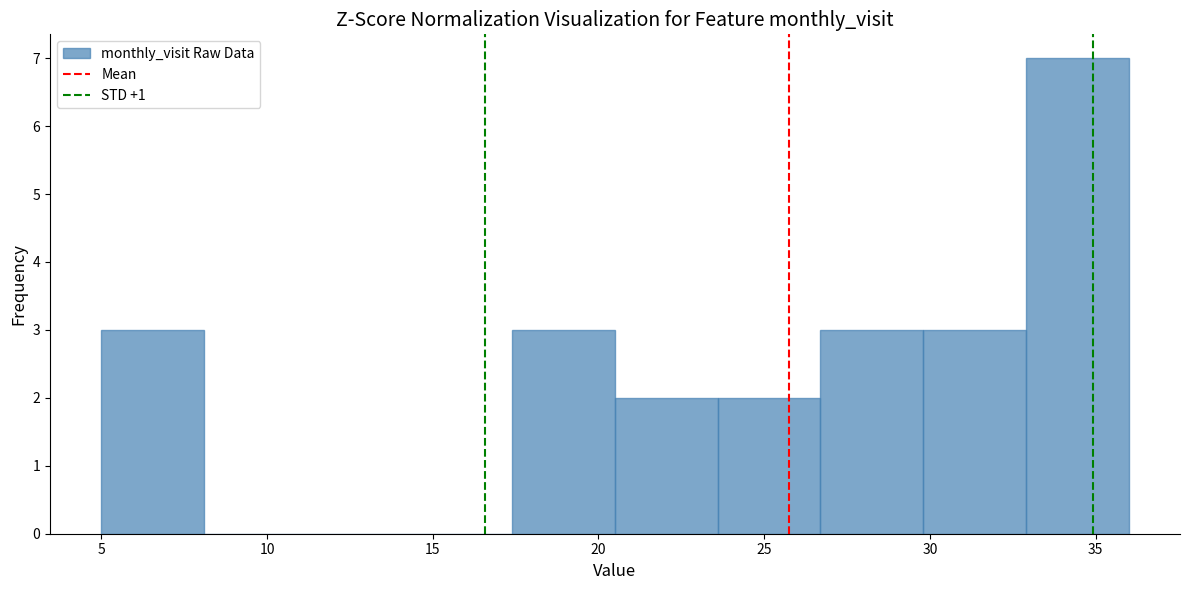

How tall is the bar that spans 26.7 to 29.8 on the x-axis? Neither the bar edges nor the heights are printed on the chart, so give them approximately, as read against the axes.

3